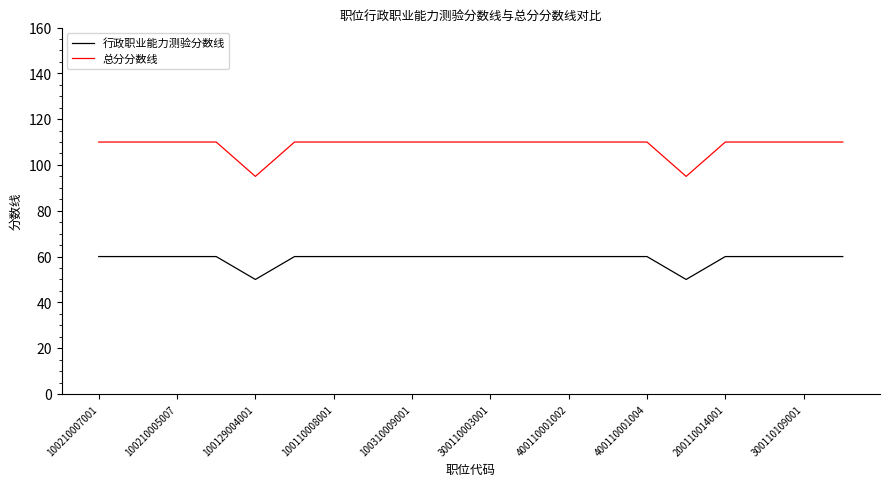

Is this an area chart (filled region under the line)?

No